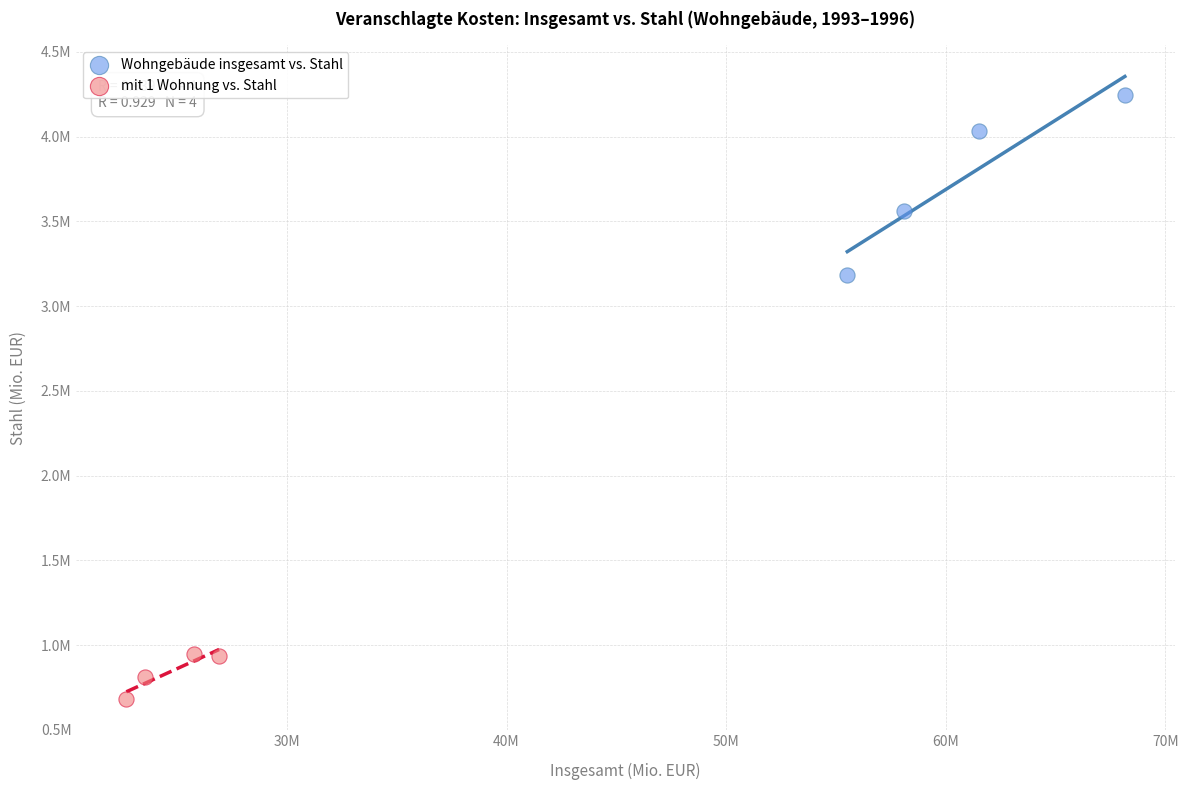

Which series contains the highest Y value?

Wohngebäude insgesamt vs. Stahl